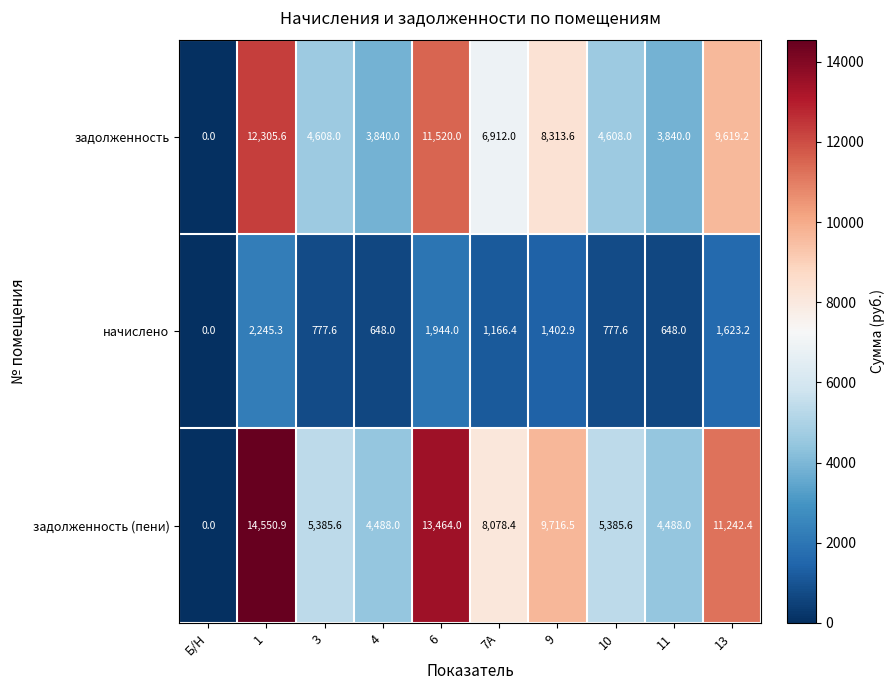

Where is задолженность (пени) nearest to the value 7275?

7А